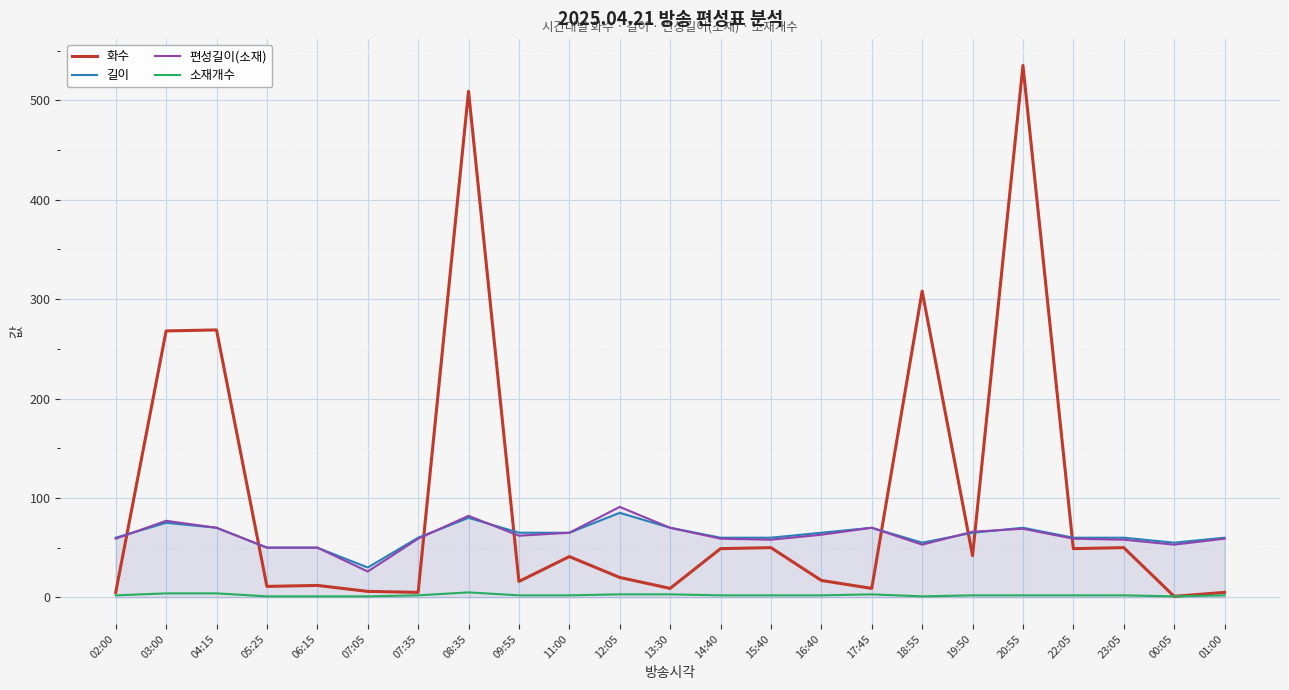

Which has a higher value, 05:25 or 08:35?

08:35